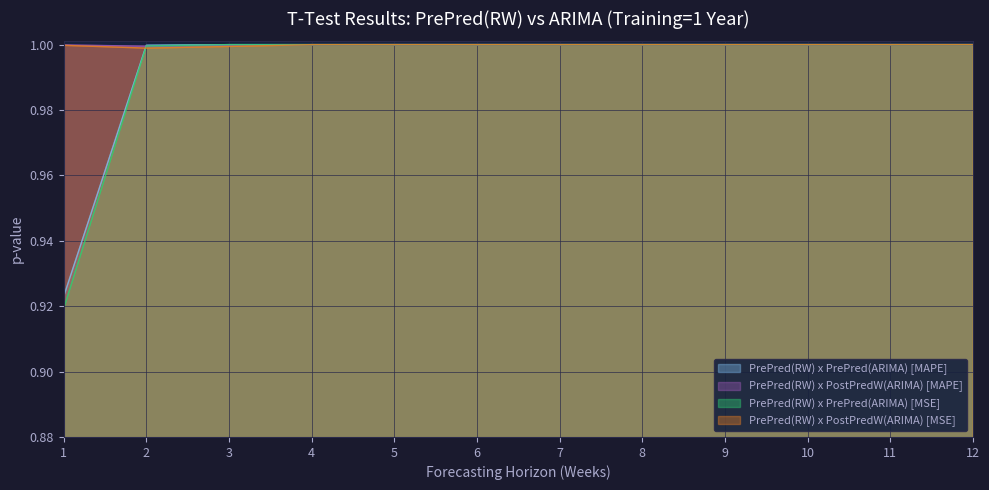

In PrePred(RW) x PrePred(ARIMA) [MAPE], how many points are higher than both neighbors (excluding endpoints)?

2